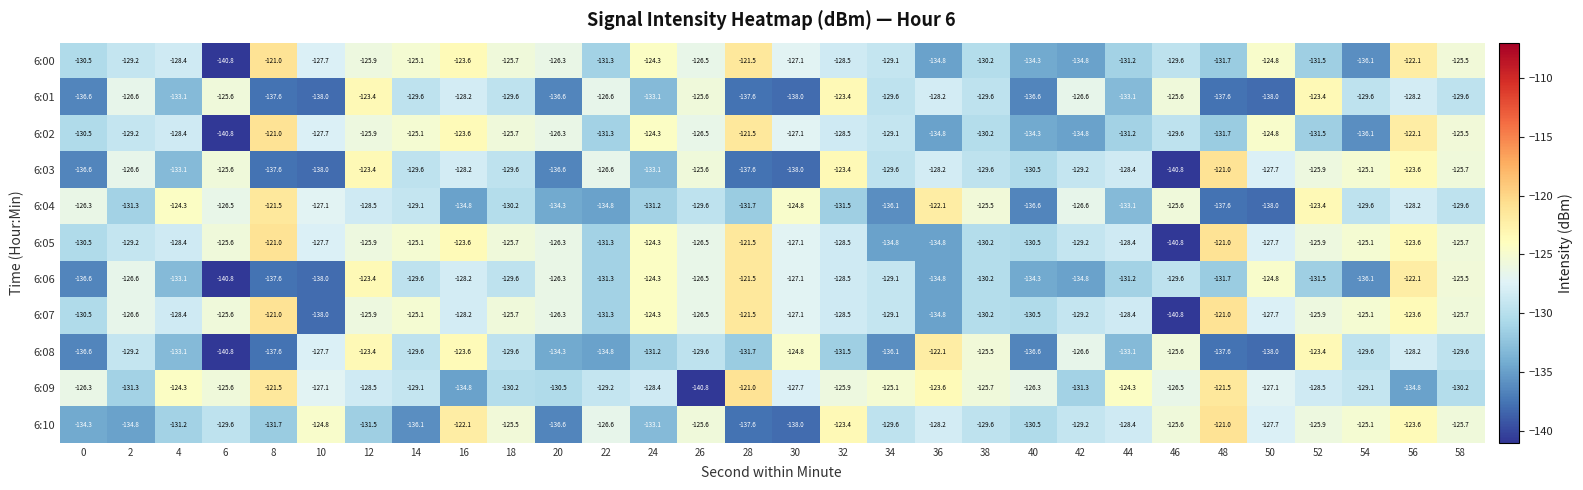

What is the difference between the highest and lowest values at 28?

16.6